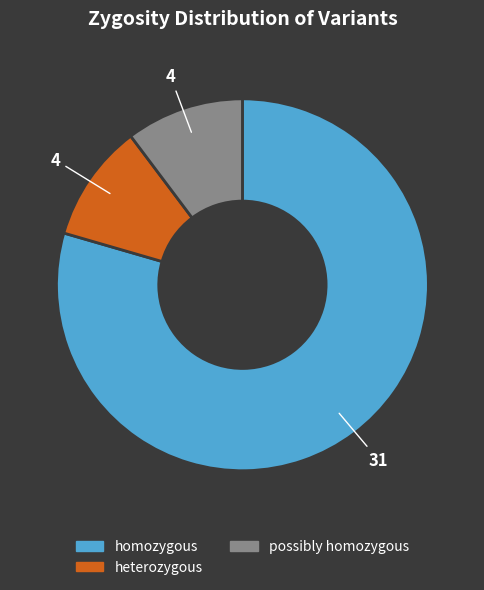

Which has a higher value, heterozygous or homozygous?

homozygous